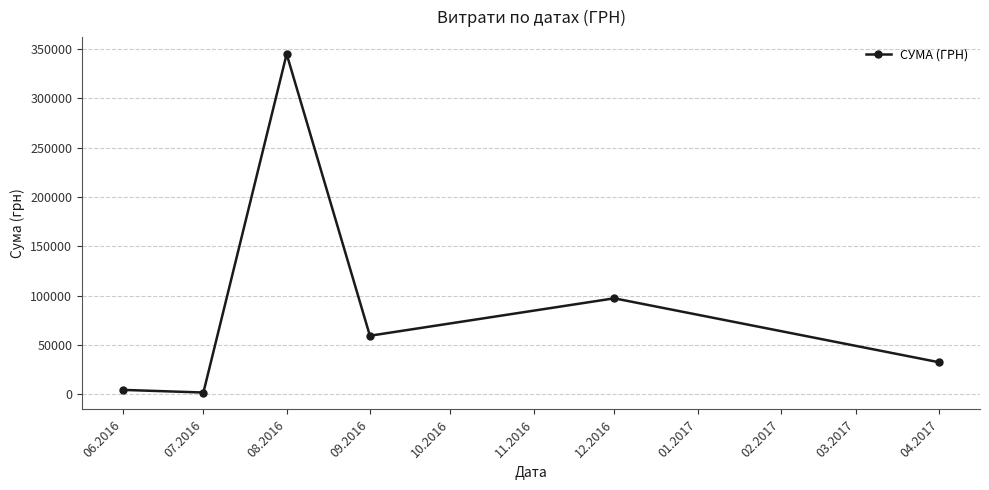

What is the maximum value shown in the chart?

344763.5